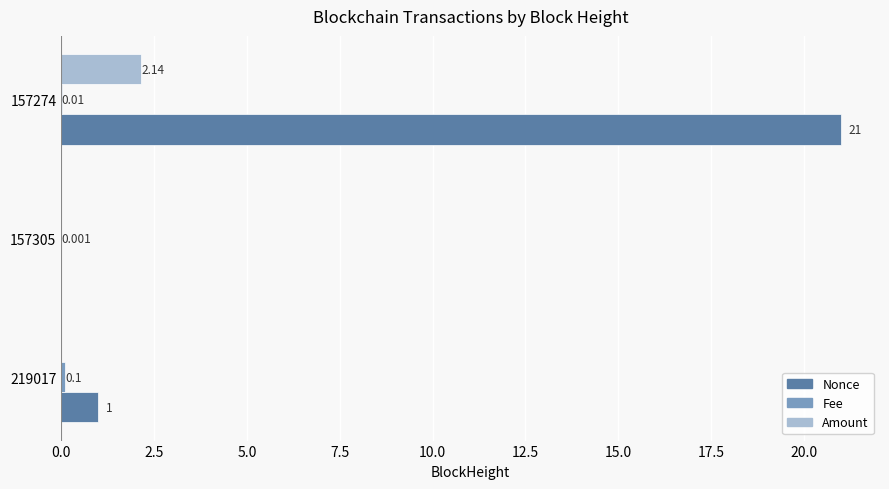

Which series has the largest total across all categories?

Nonce